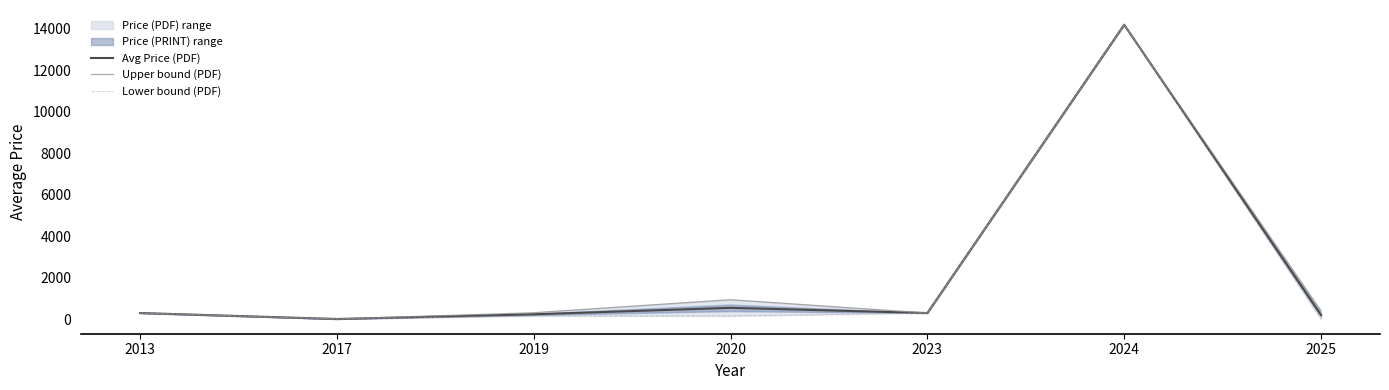

What is the value of the Avg Price (PDF) point at the 1st from the left?

306.0